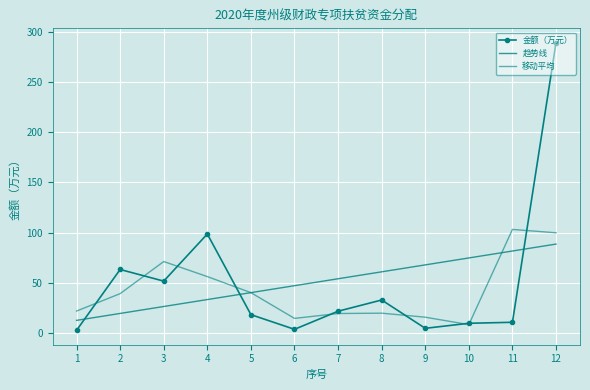

At which category is the sum across all series the highest?

12